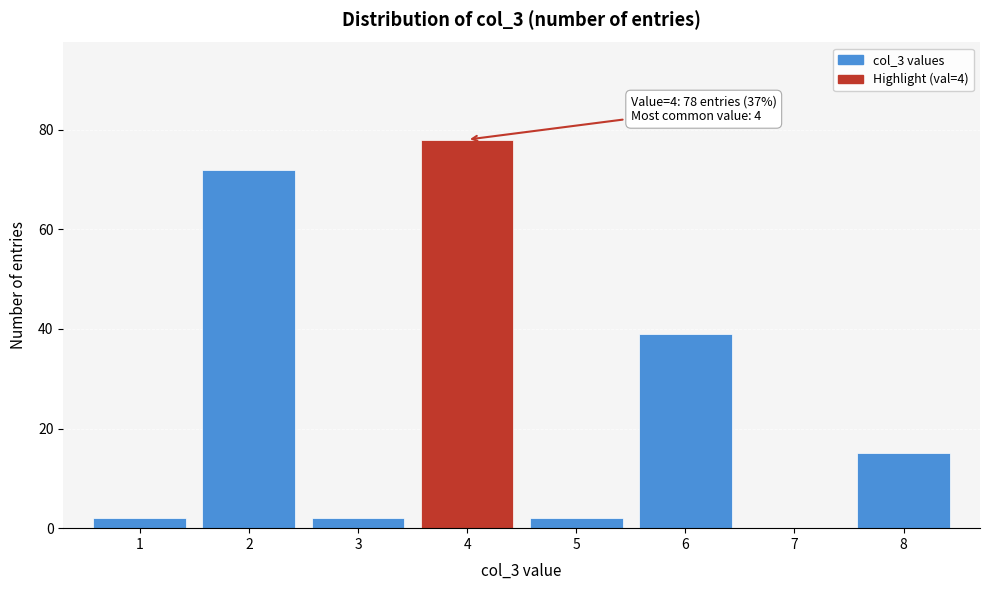

Reading left to right, extract all data points from this chart.

1=2	2=72	3=2	4=78	5=2	6=39	7=0	8=15